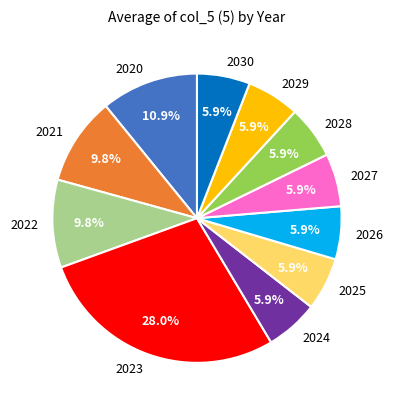

Which has a higher value, 2026 or 2023?

2023